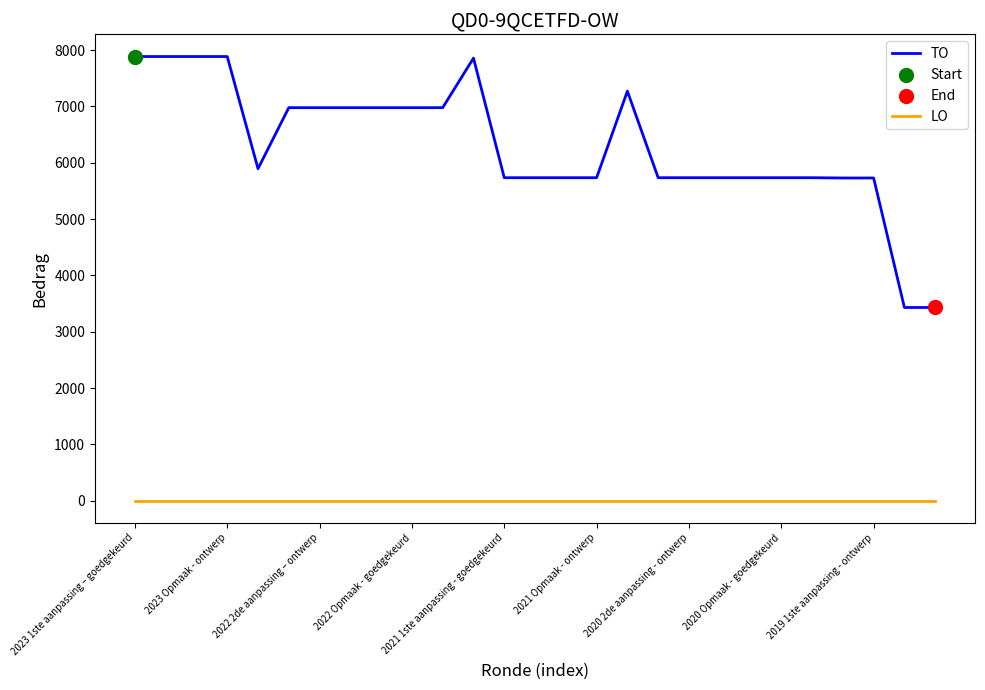

Which series has the largest range (max minus min)?

TO